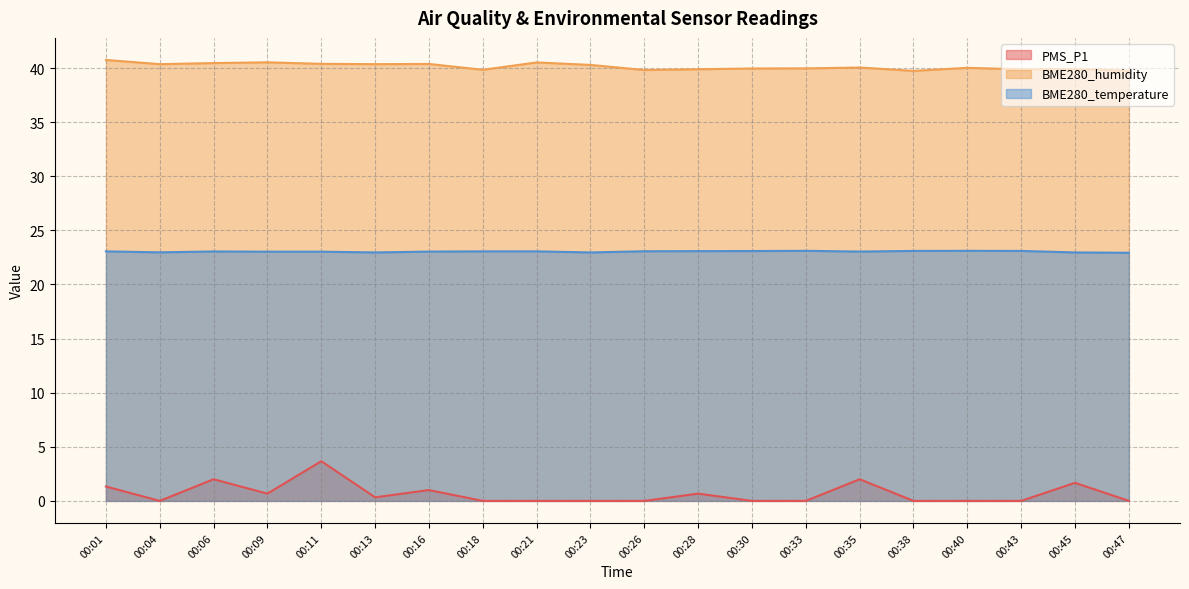

Reading right to left, what are all the values shown in this chart?

PMS_P1: 0.0	1.7	0.0	0.0	0.0	2.0	0.0	0.0	0.7	0.0	0.0	0.0	0.0	1.0	0.3	3.7	0.7	2.0	0.0	1.3
BME280_humidity: 39.8	39.9	39.9	40.0	39.7	40.0	40.0	40.0	39.9	39.8	40.3	40.5	39.8	40.4	40.4	40.4	40.5	40.5	40.4	40.8
BME280_temperature: 22.9	23.0	23.1	23.1	23.1	23.0	23.1	23.1	23.1	23.1	23.0	23.1	23.1	23.0	23.0	23.0	23.0	23.1	23.0	23.1